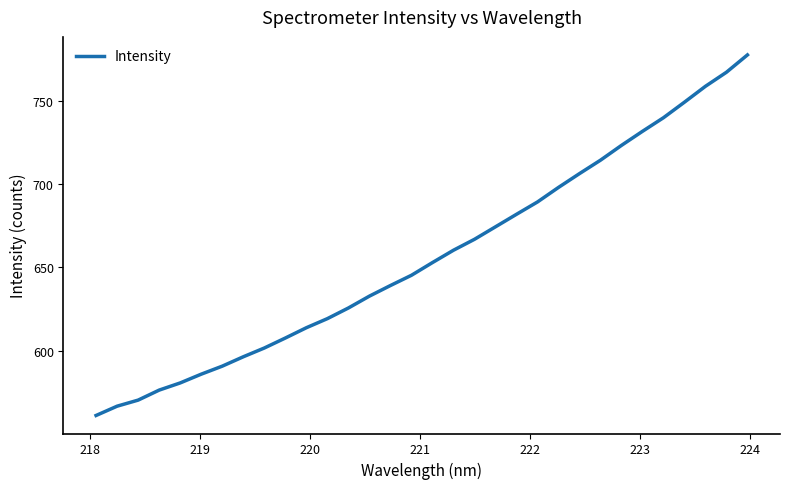

What is the difference between the maximum and minimum values?

216.4